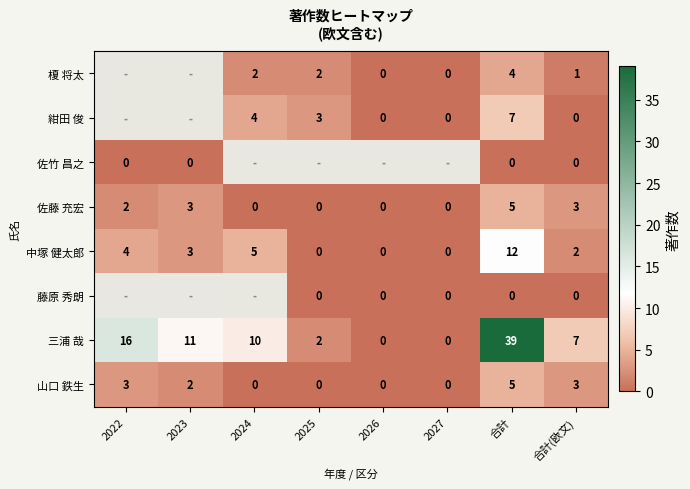

Is it true that 榎 将太 equals 4 at 合計?

True